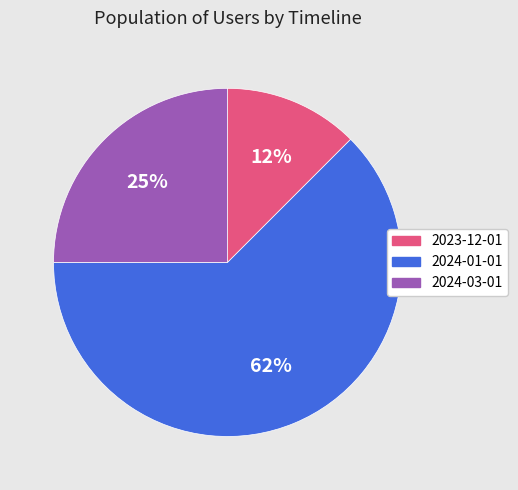

Combined, do 2024-01-01 and 2023-12-01 account for over 50%?

Yes